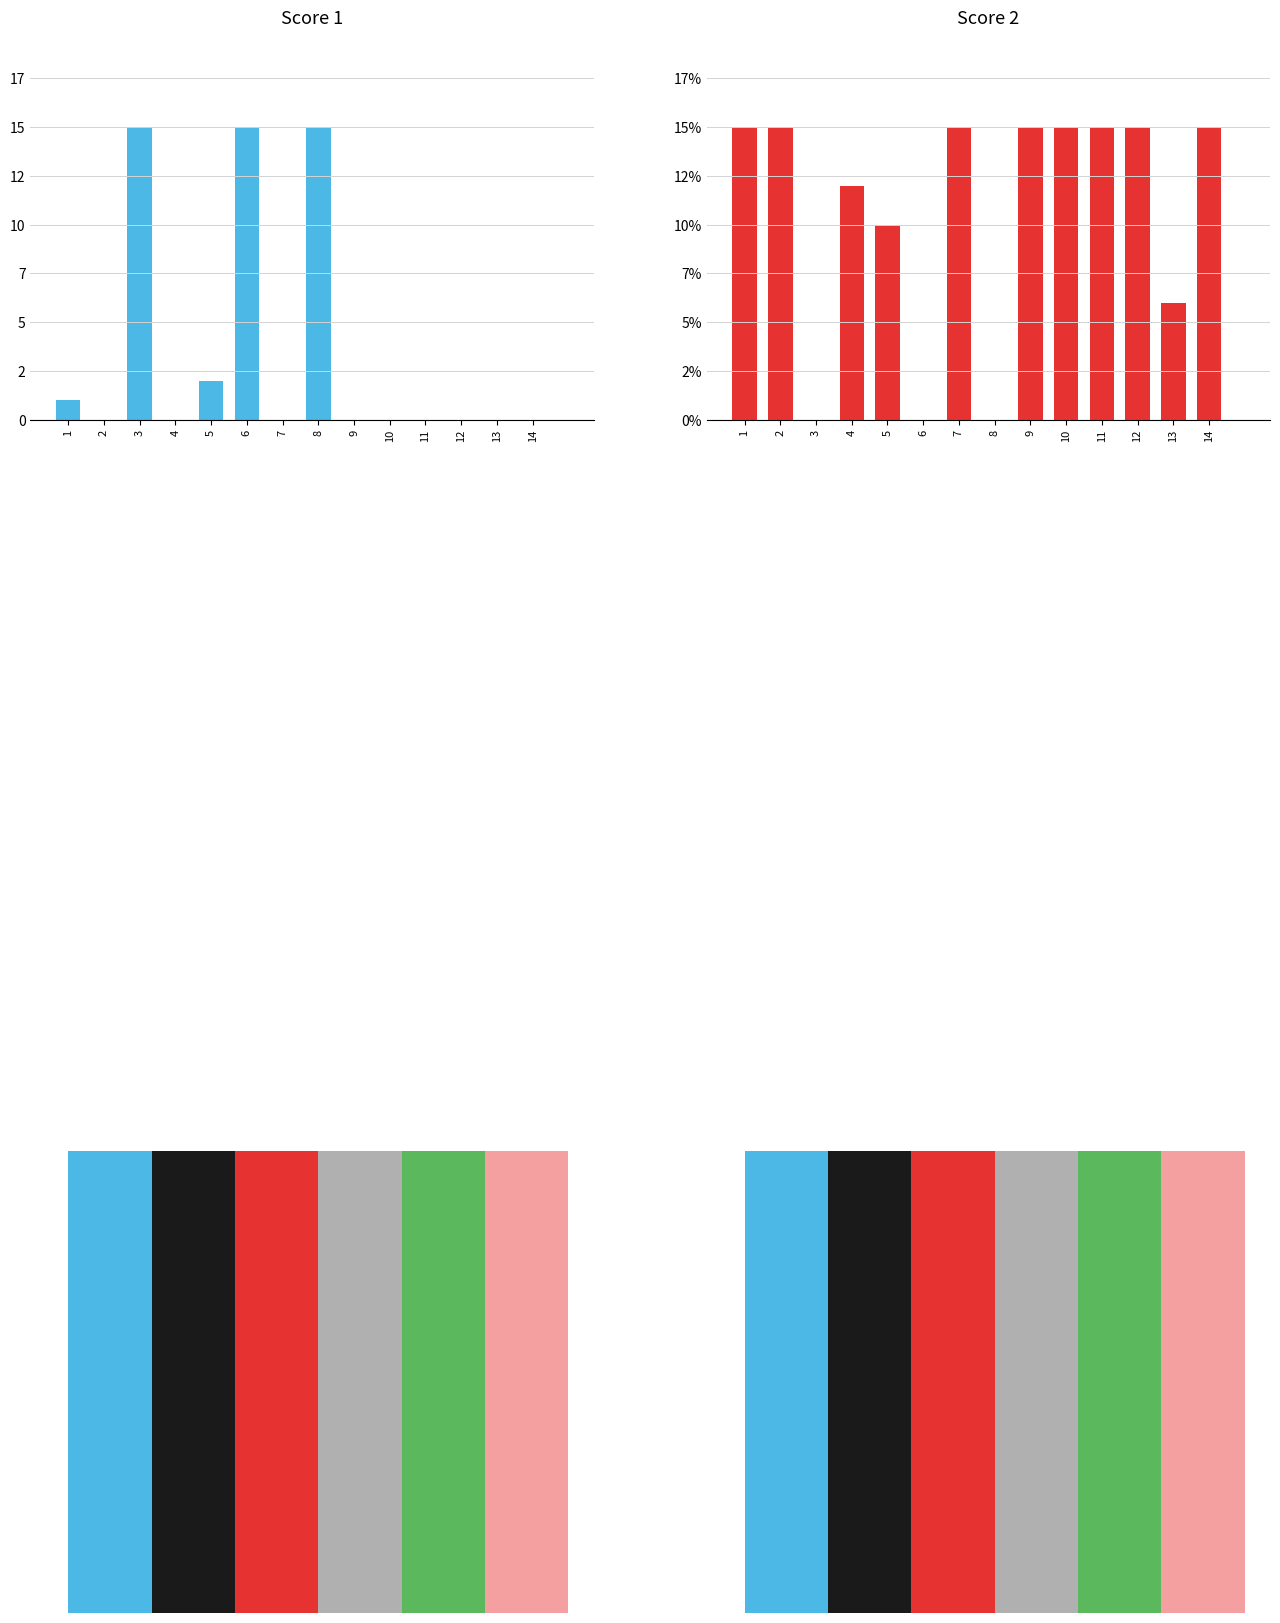

Which series changed the most between 3 and 12?

Score 1